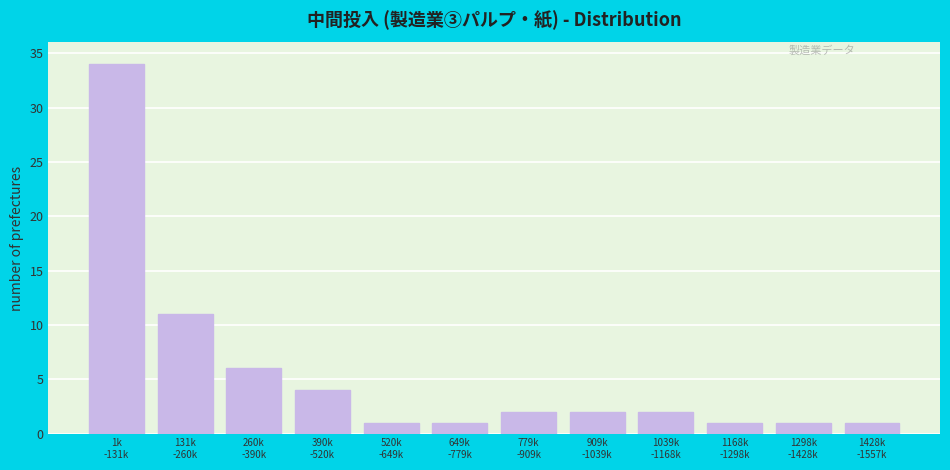

Reading left to right, list all the values displayed in this chart.

34	11	6	4	1	1	2	2	2	1	1	1